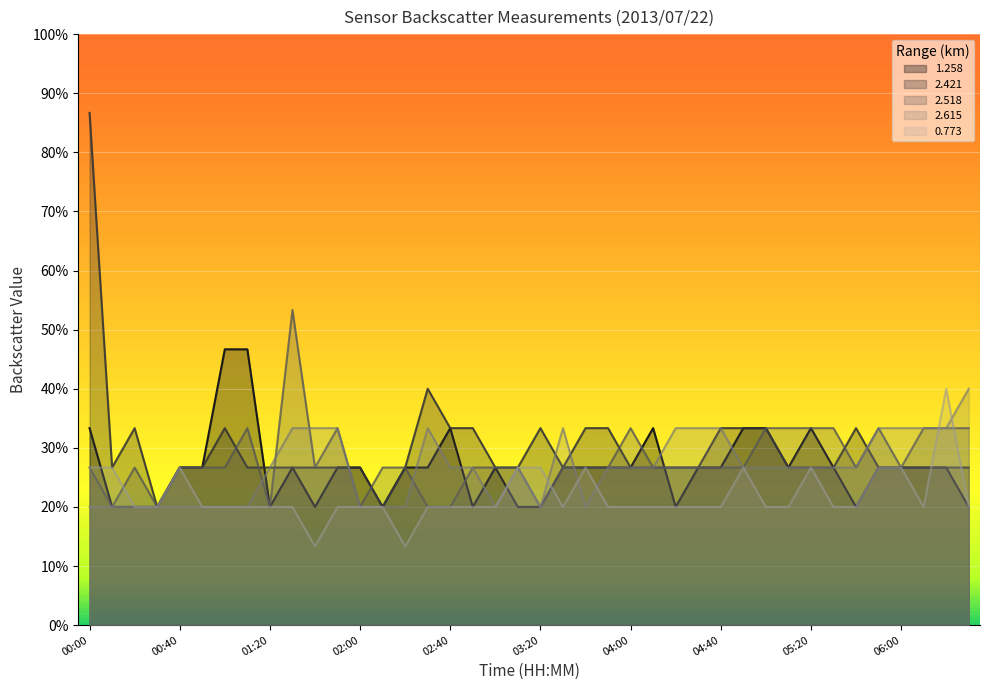

At which category does 2.615 reach its first local peak?

02:30